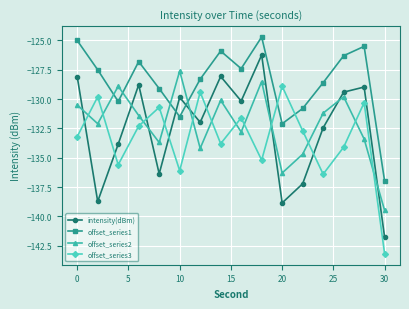

True or false: offset_series1 has more than 1 interior local peaks.

True